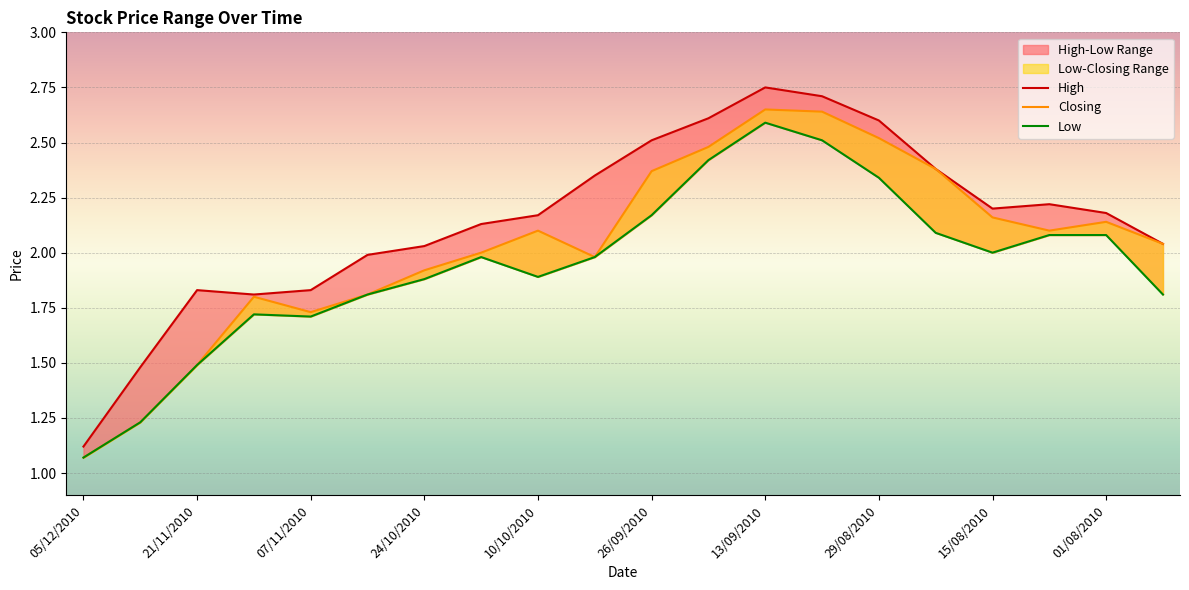

What is the difference between the highest and lowest values at 22/08/2010?

0.3